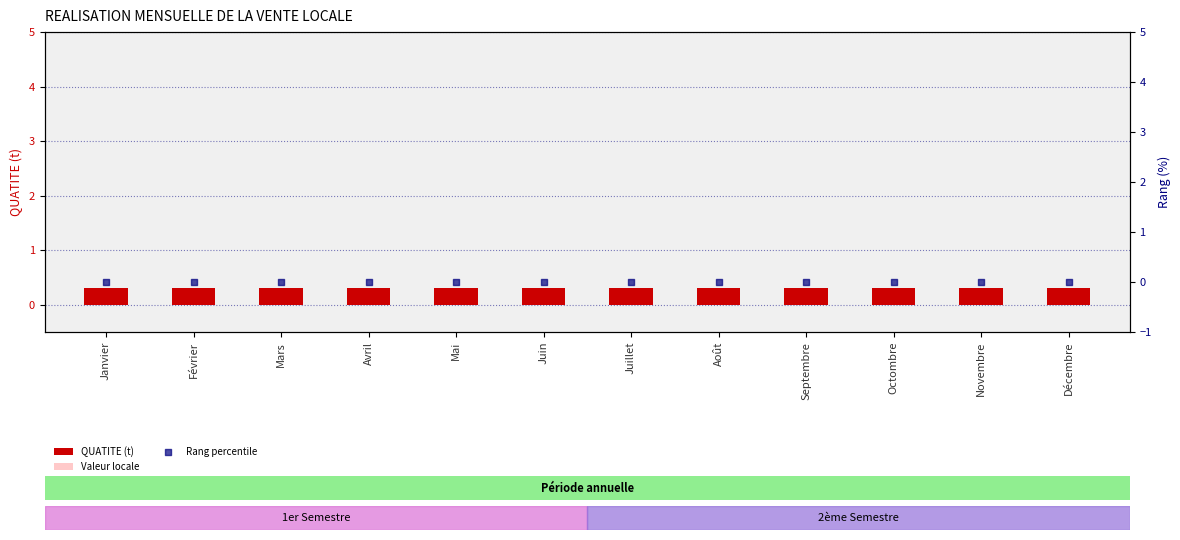

At which category is the sum across all series the highest?

Janvier